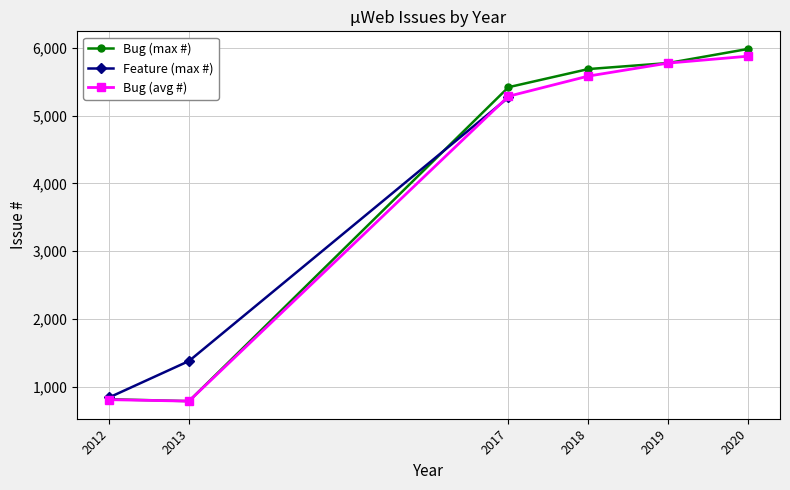

At which category does Bug (avg #) reach its first local valley?

2013